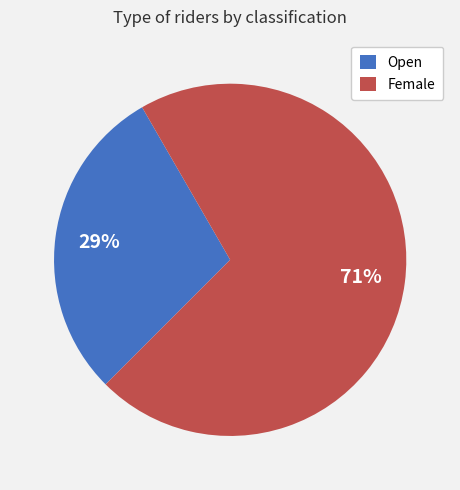

Is there a majority slice in this chart?

Yes